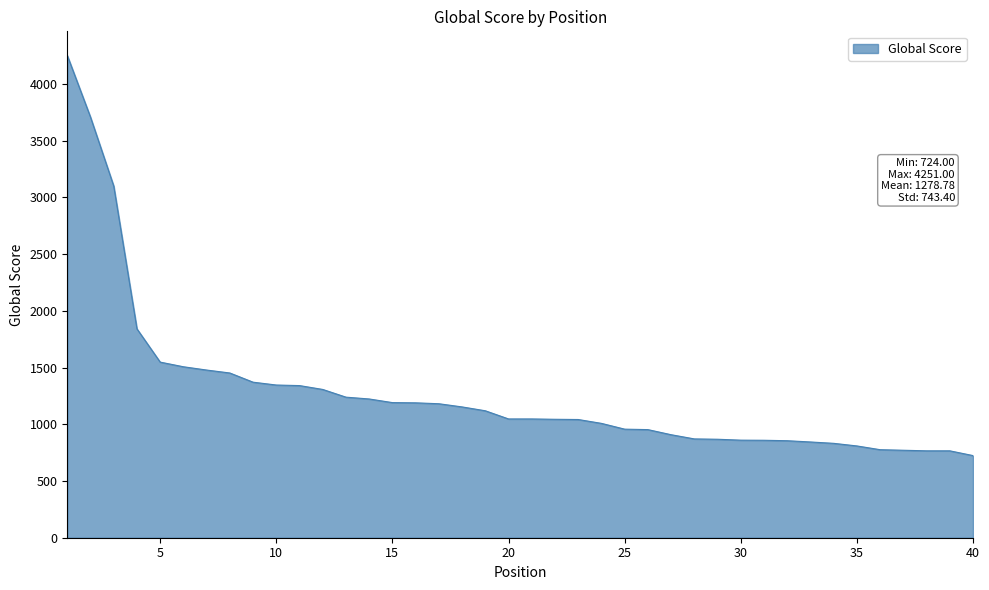

What is the difference between the maximum and minimum values?

3527